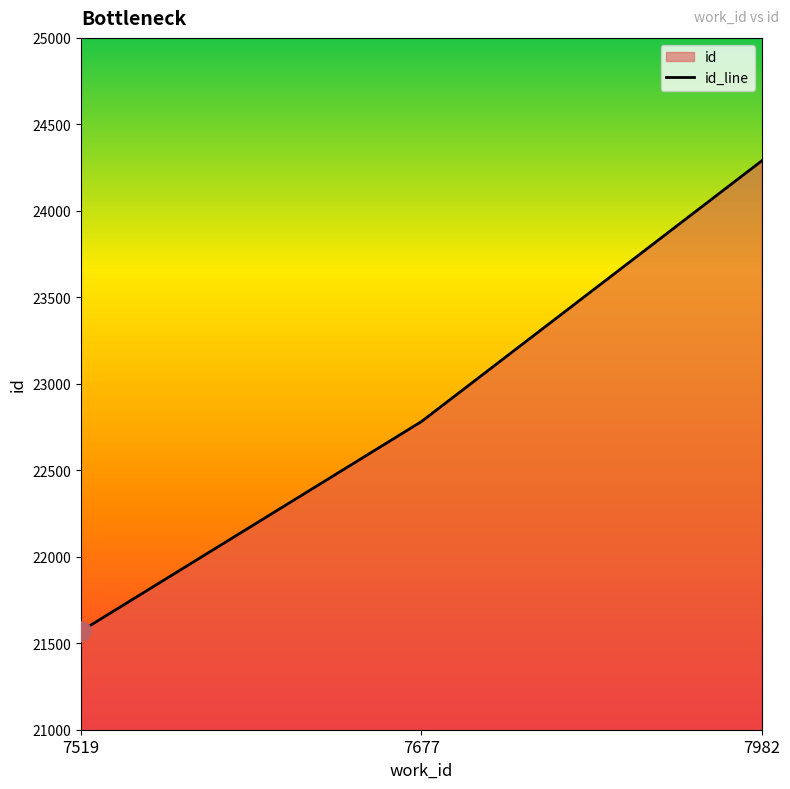

The value at 7519 is 32370. True or false?

False